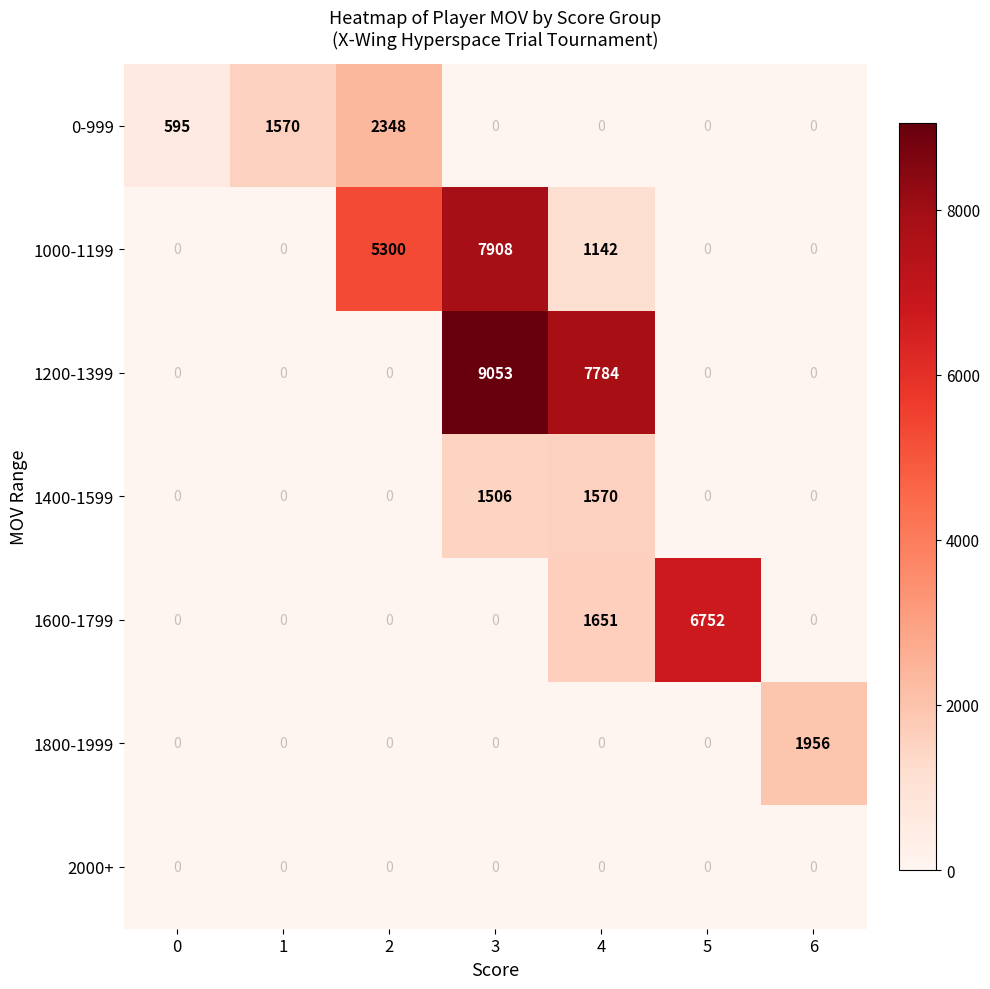

At which label is 1200-1399 closest to 4526?

4